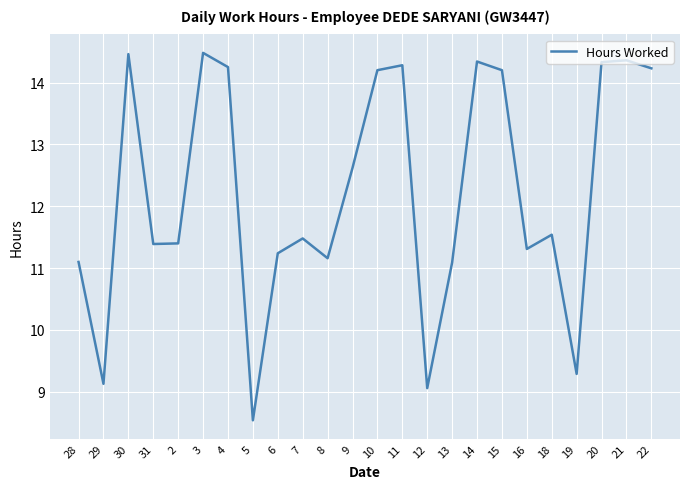

What position from the left is 29?

2